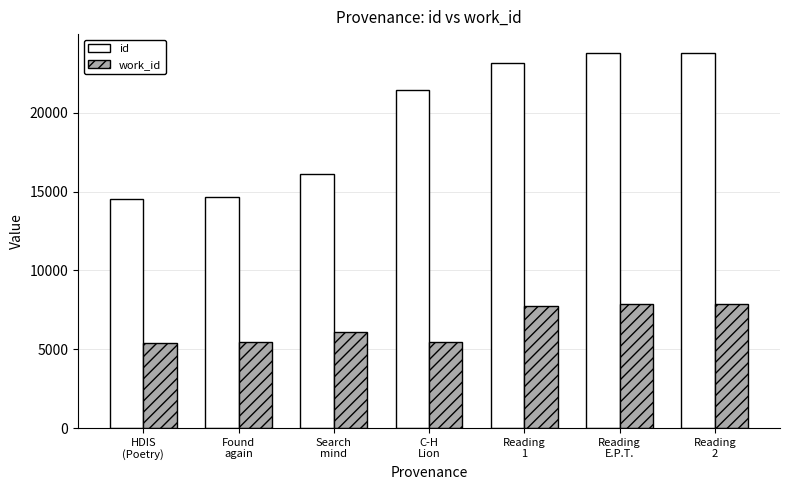

Rank the series at Reading
2 from highest to lowest value.

id, work_id